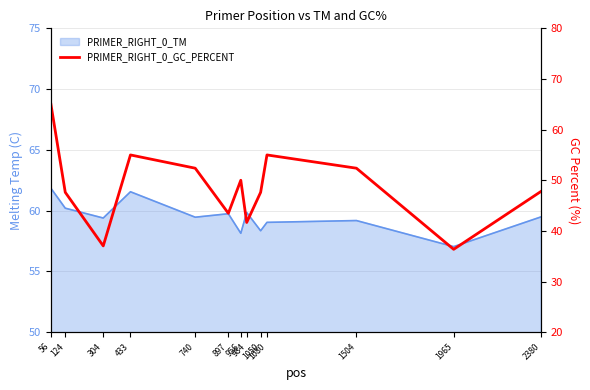

Is it true that the value at 304 is 11.7?

False